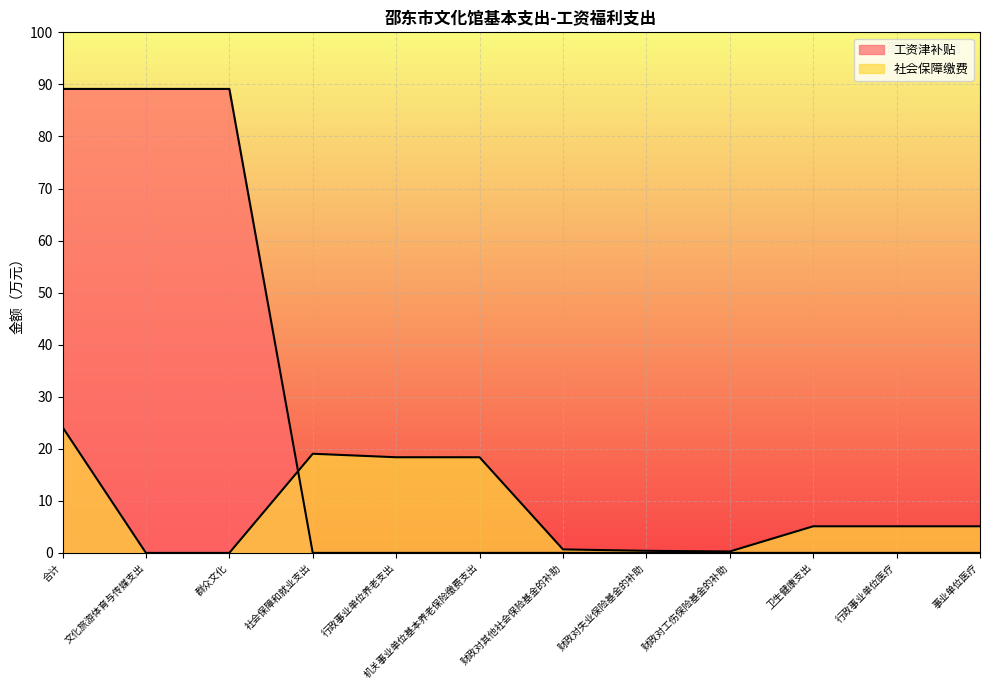

True or false: 工资津补贴 and 社会保障缴费 cross at least once.

True